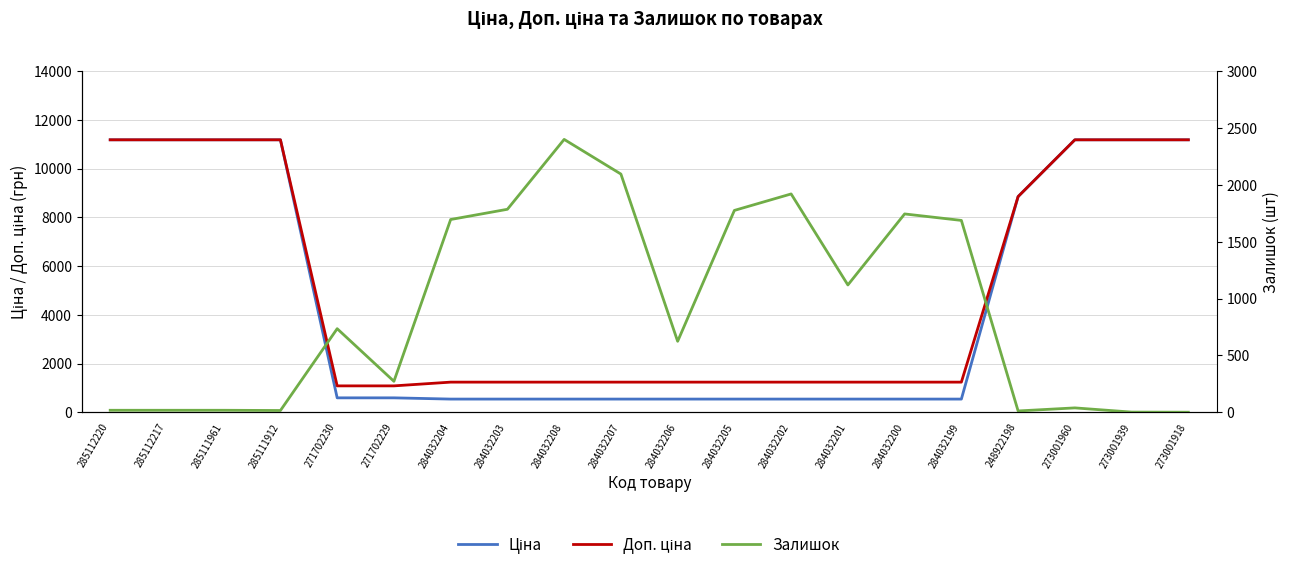

Which series changed the most between 285111912 and 273001960?

Залишок